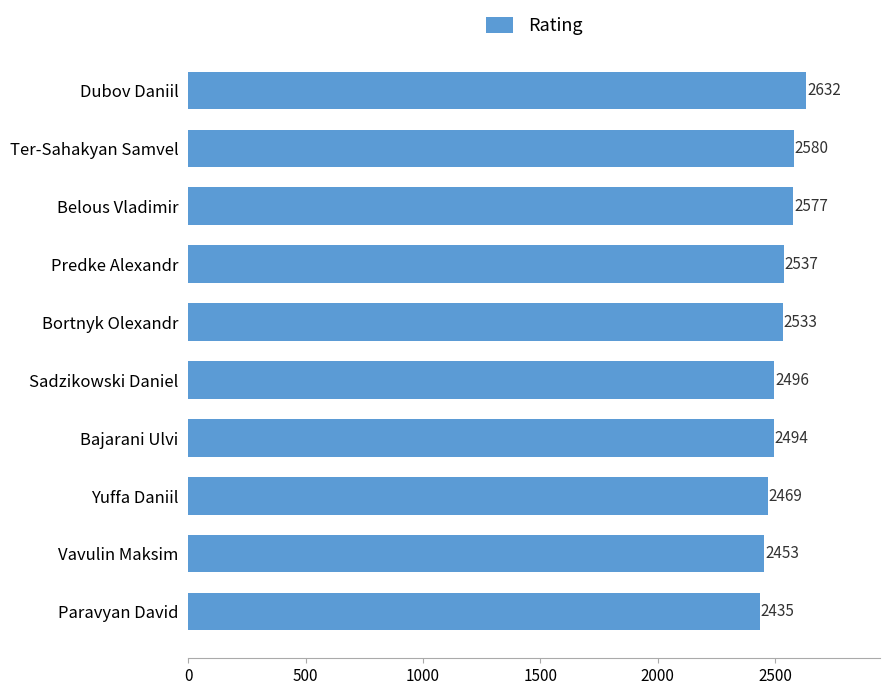

Which category has the highest value across all series?

Dubov Daniil